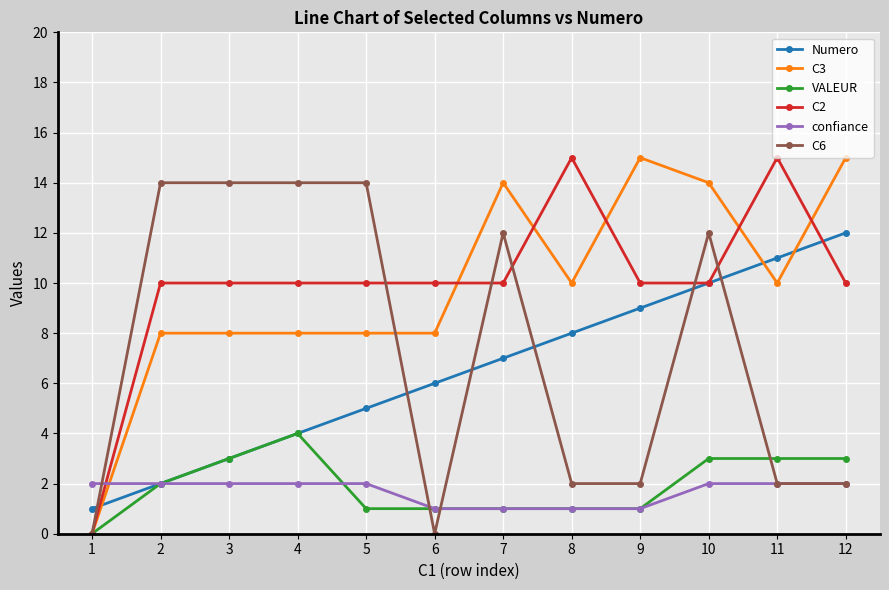

Which series ends up on top after the final intersection of C3 and confiance?

C3